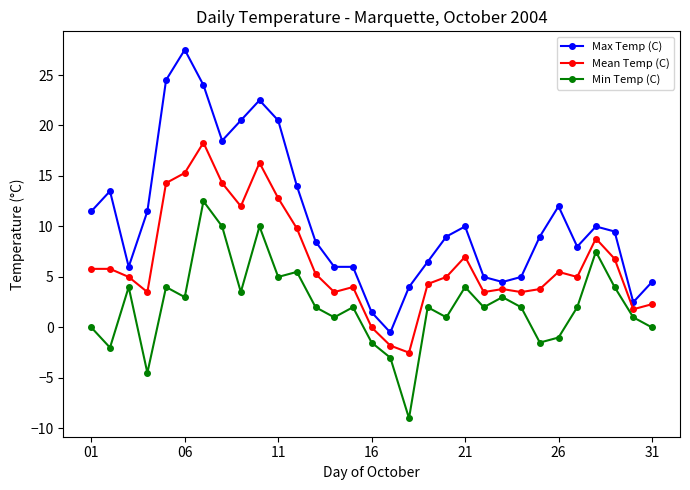

True or false: Max Temp (C) and Min Temp (C) cross at least once.

False